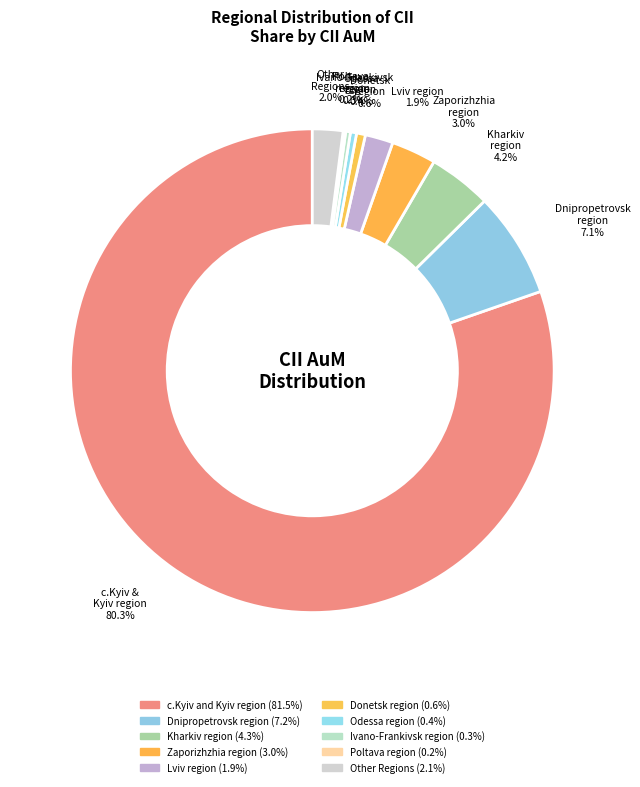

Count the number of slices in the pie.

10